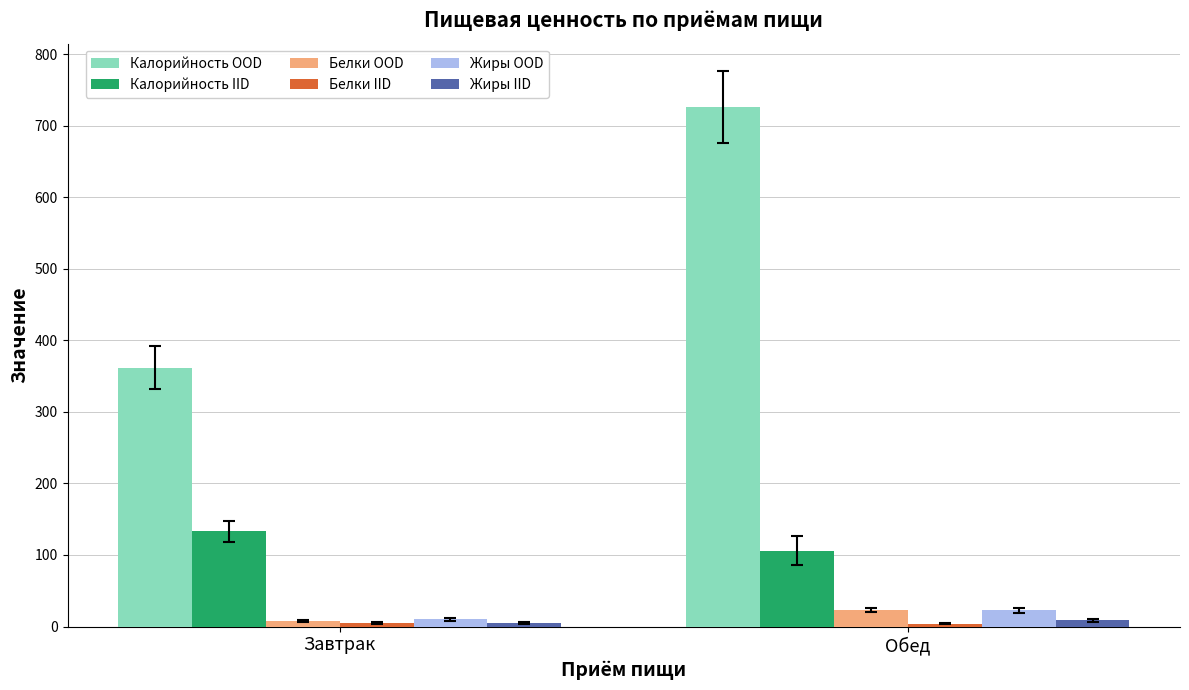

What is the sum of all Жиры IID values?

14.0